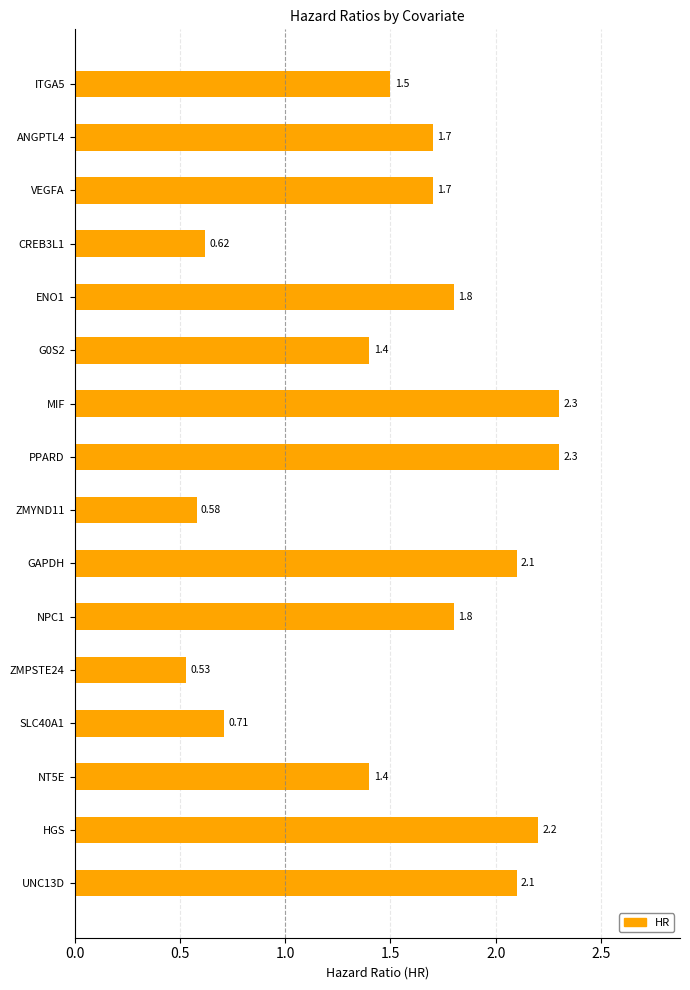

Are the bars horizontal?

Yes